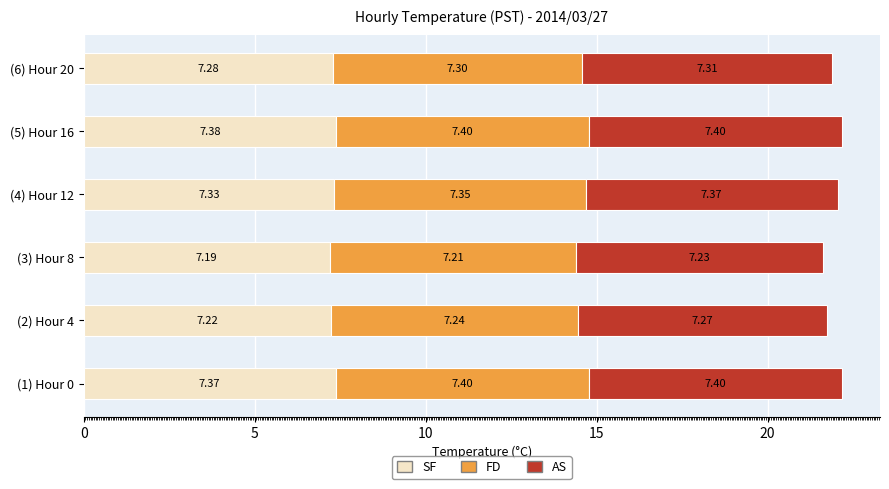

What is the total value across all series at (6) Hour 20?

21.9